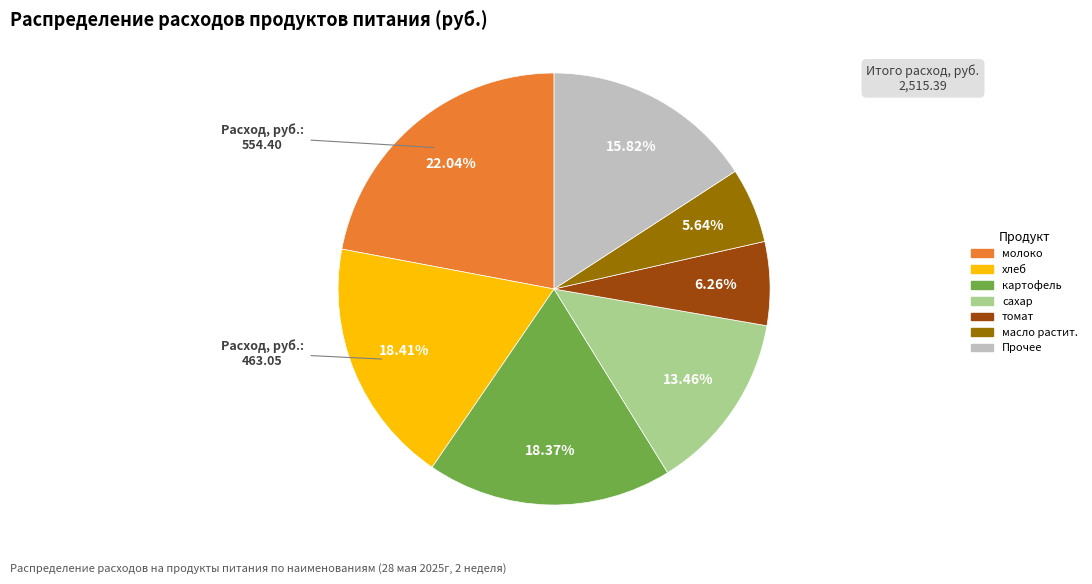

Approximately how many times larger is the value at масло растит. compared to молоко?

0.3